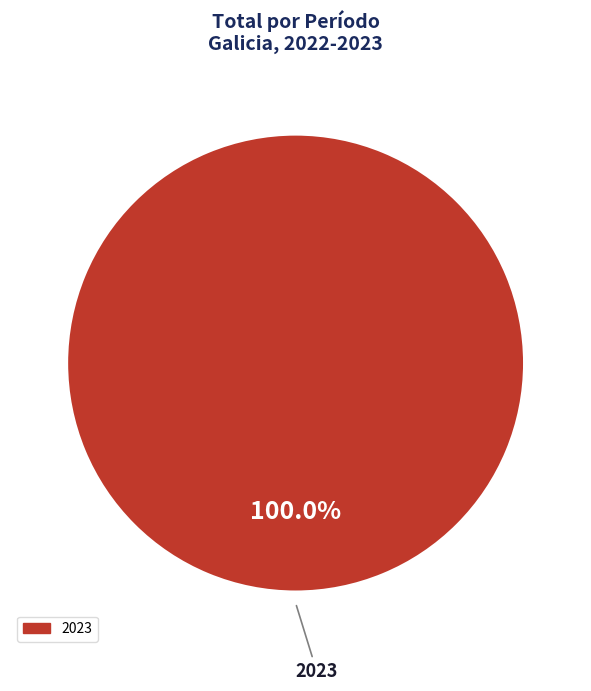

The 2023 slice represents 100% of the pie. True or false?

True